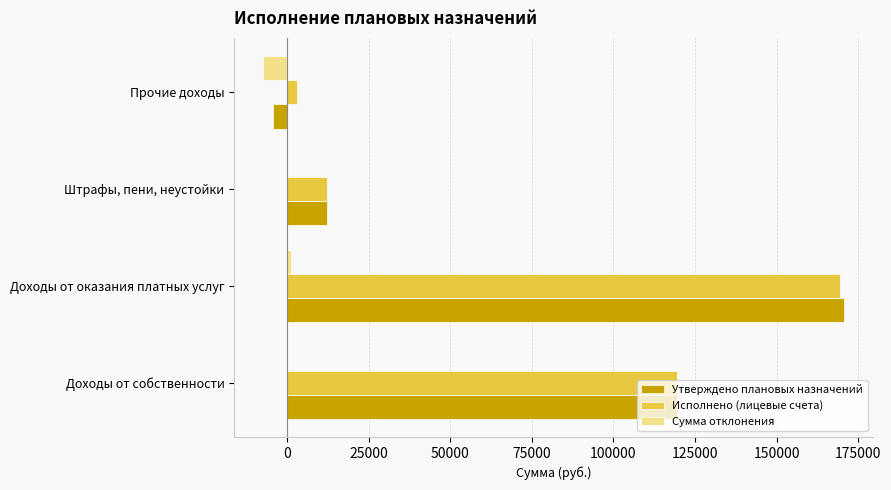

The Утверждено плановых назначений series shows 73000.0 at Доходы от собственности. True or false?

False